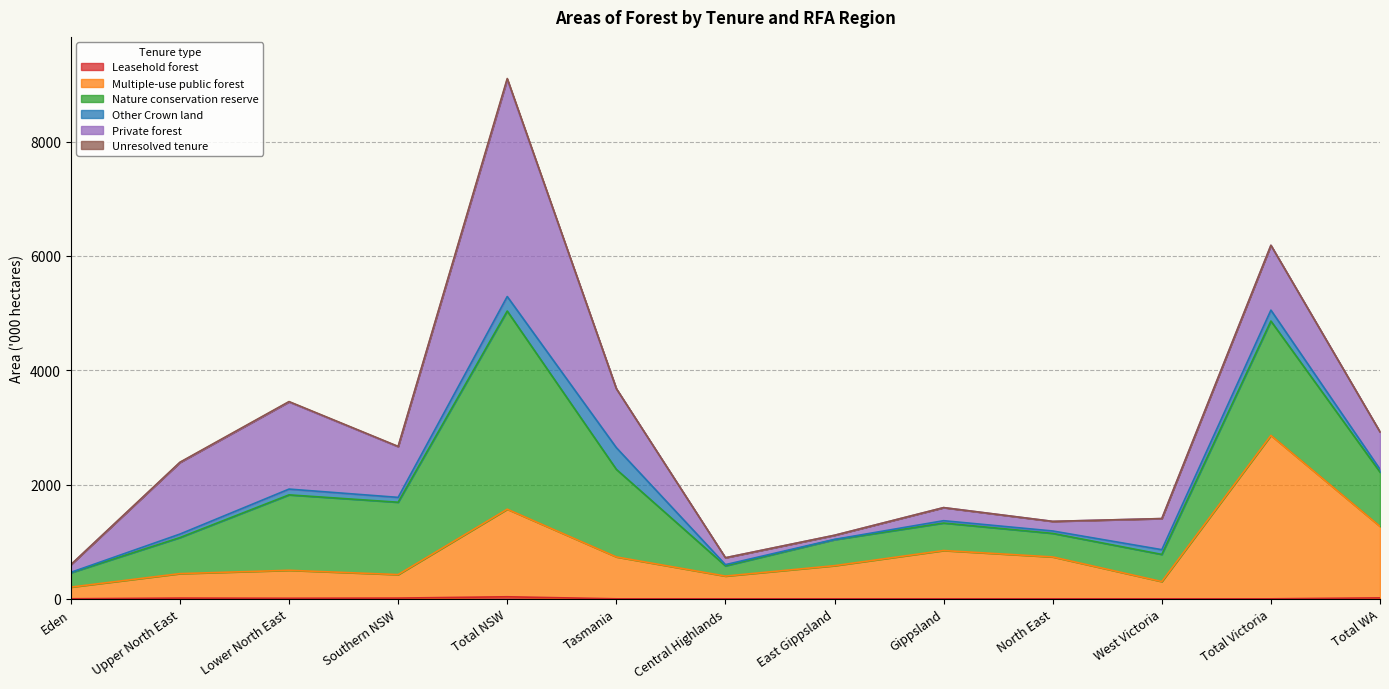

How many interior local peaks does the Multiple-use public forest series have?

4